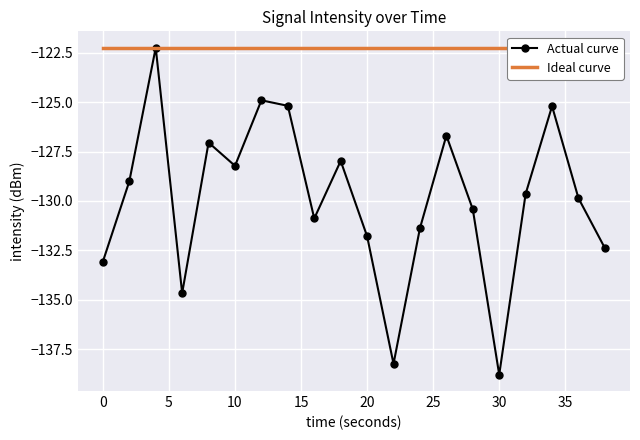

In Actual curve, how many points are higher than both neighbors (excluding endpoints)?

6